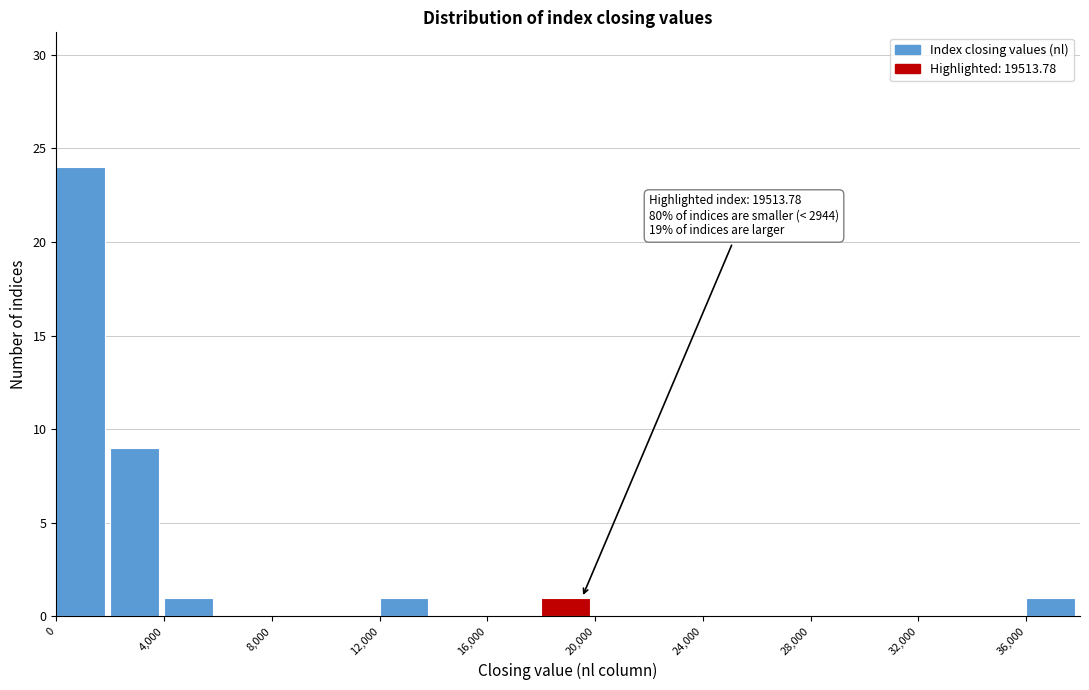

Which range on the x-axis has the tallest bar?

0 to 2000